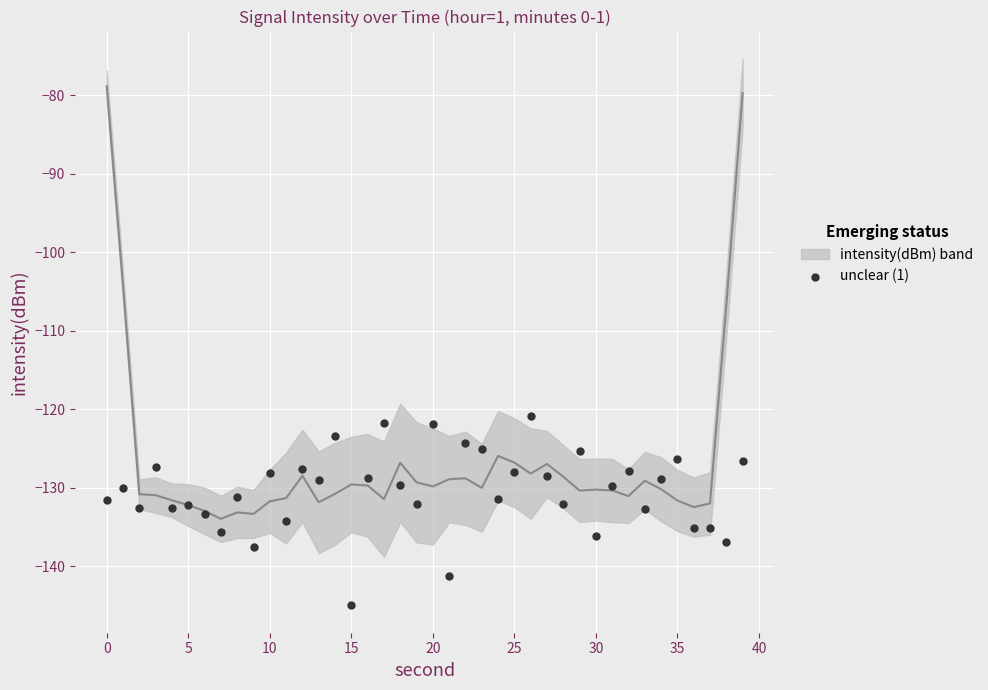

What is the range of Y values (max minus min)?

24.1